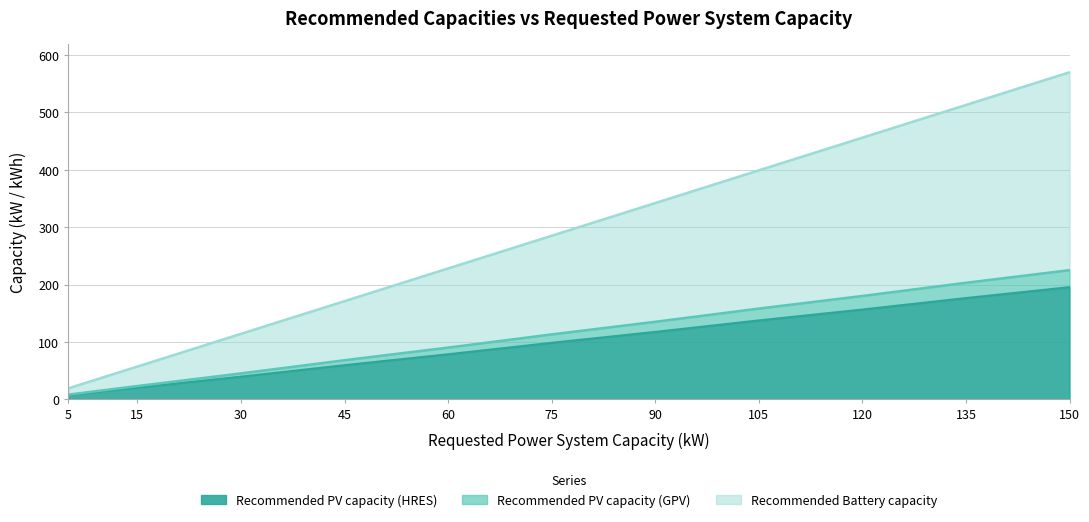

Which series has the largest total across all categories?

Recommended Battery capacity